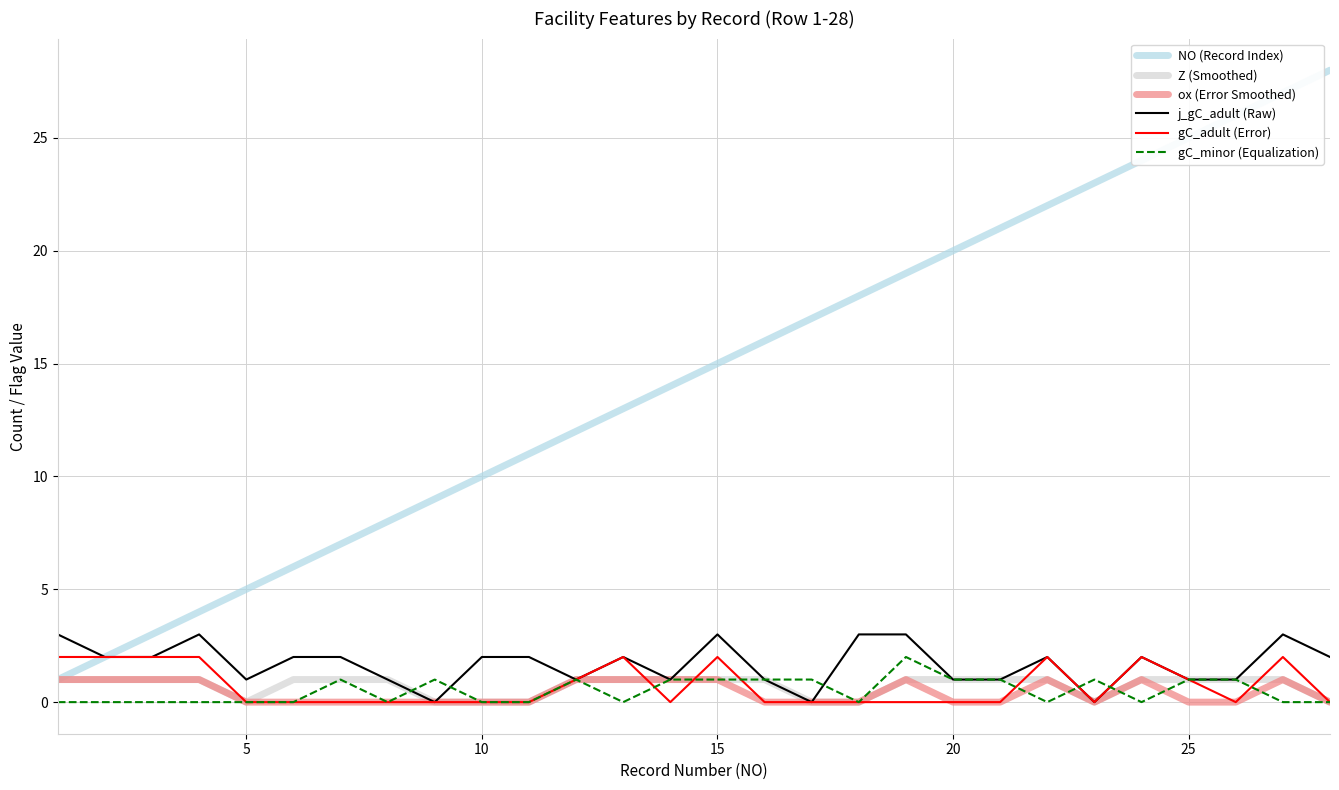

Which series has the largest total across all categories?

NO (Record Index)